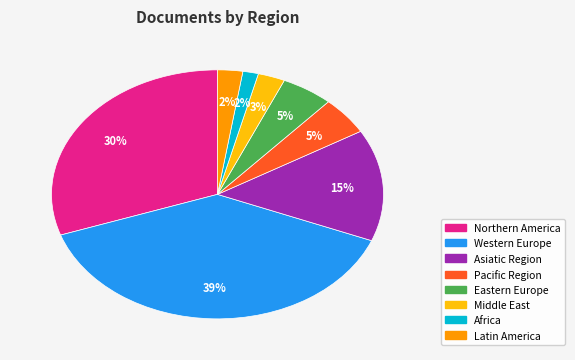

To the nearest percent, what is the difference between the largest and smallest slice percentages?

37%